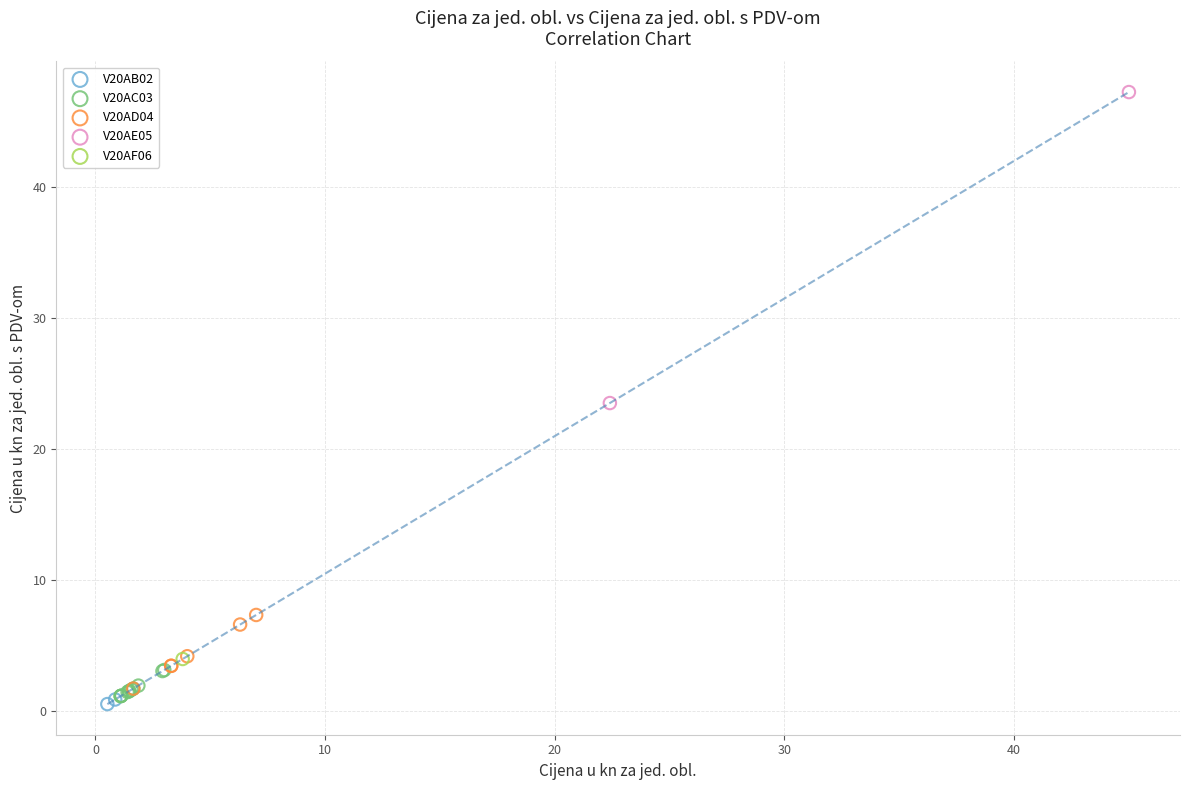

What are all the series names shown in the legend?

V20AB02, V20AC03, V20AD04, V20AE05, V20AF06